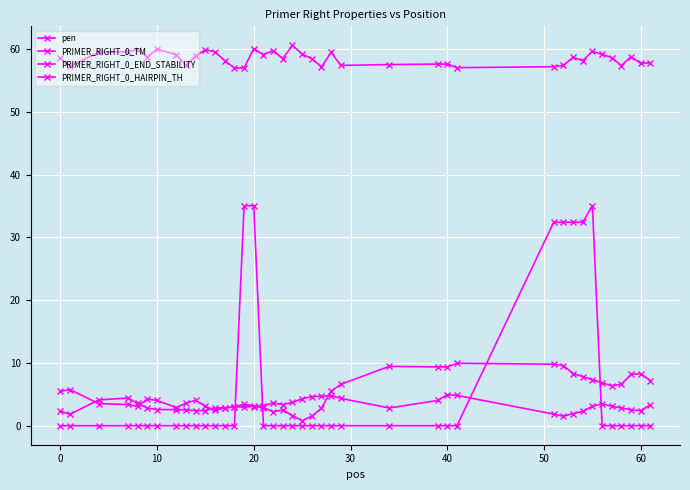

Does the chart display data point markers on the line(s)?

Yes